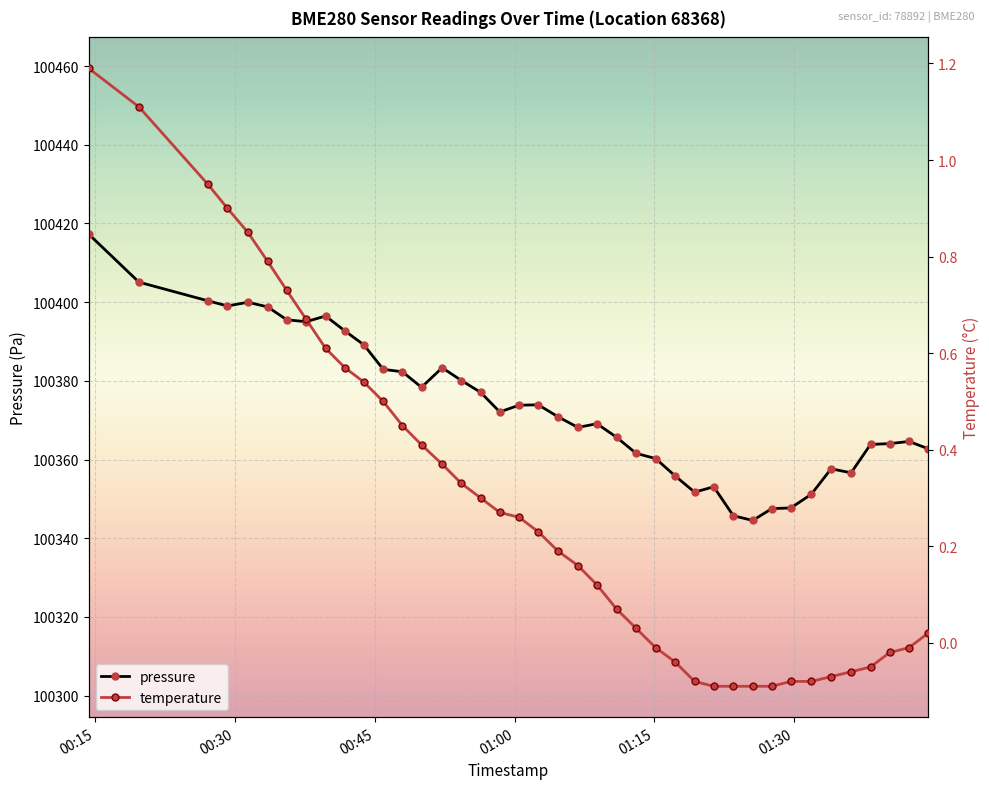

True or false: pressure has more than 2 points higher than both neighbors.

True